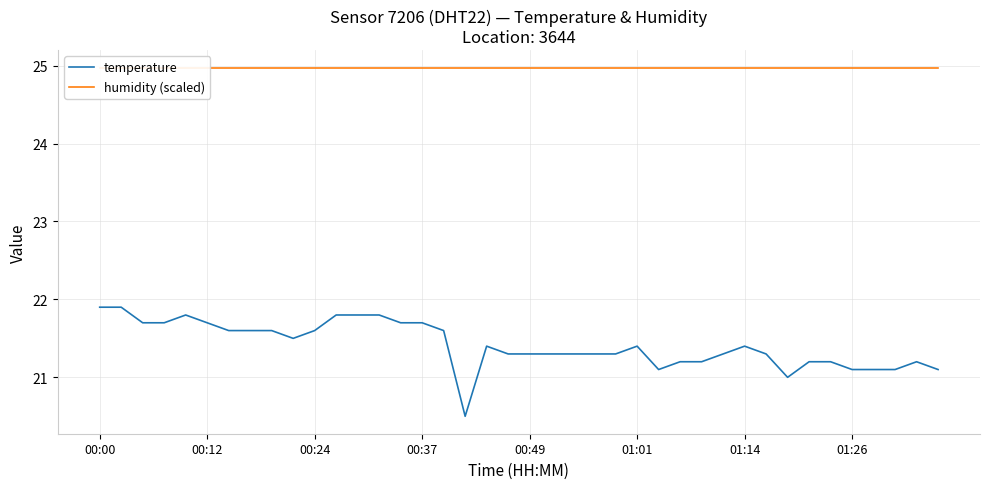

What is the lowest value of the temperature series?

20.5